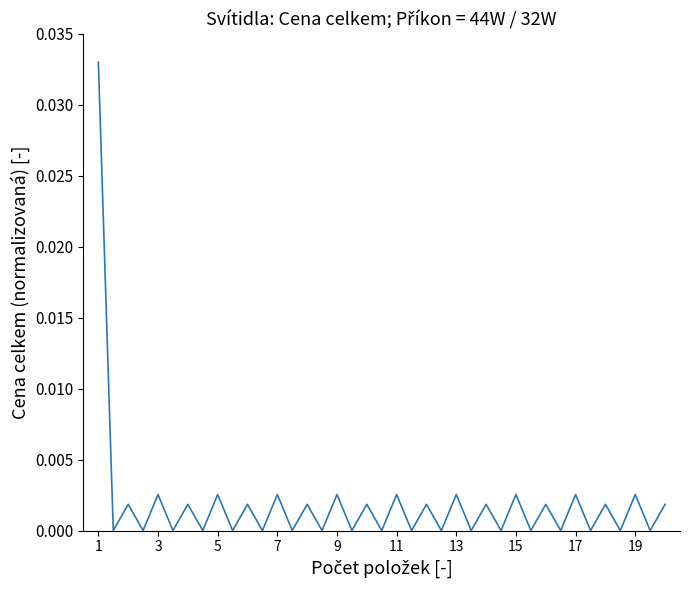

How many categories are shown in the chart?

39